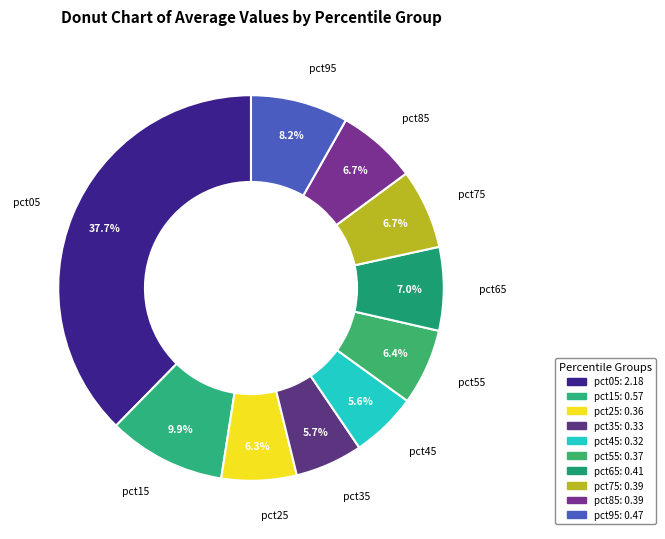

Is pct75 the majority of the pie?

No